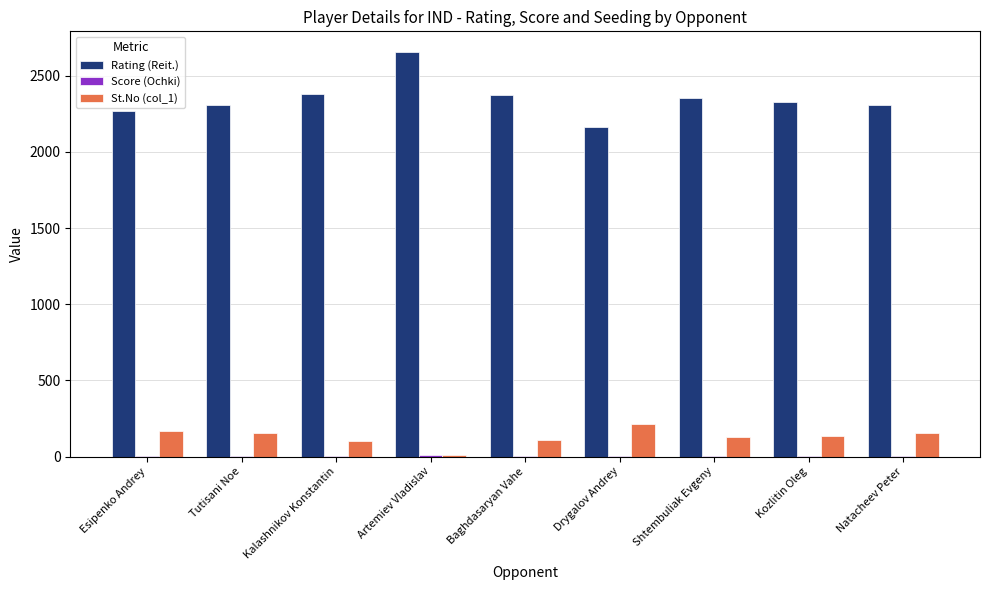

How many distinct data groups are displayed?

3